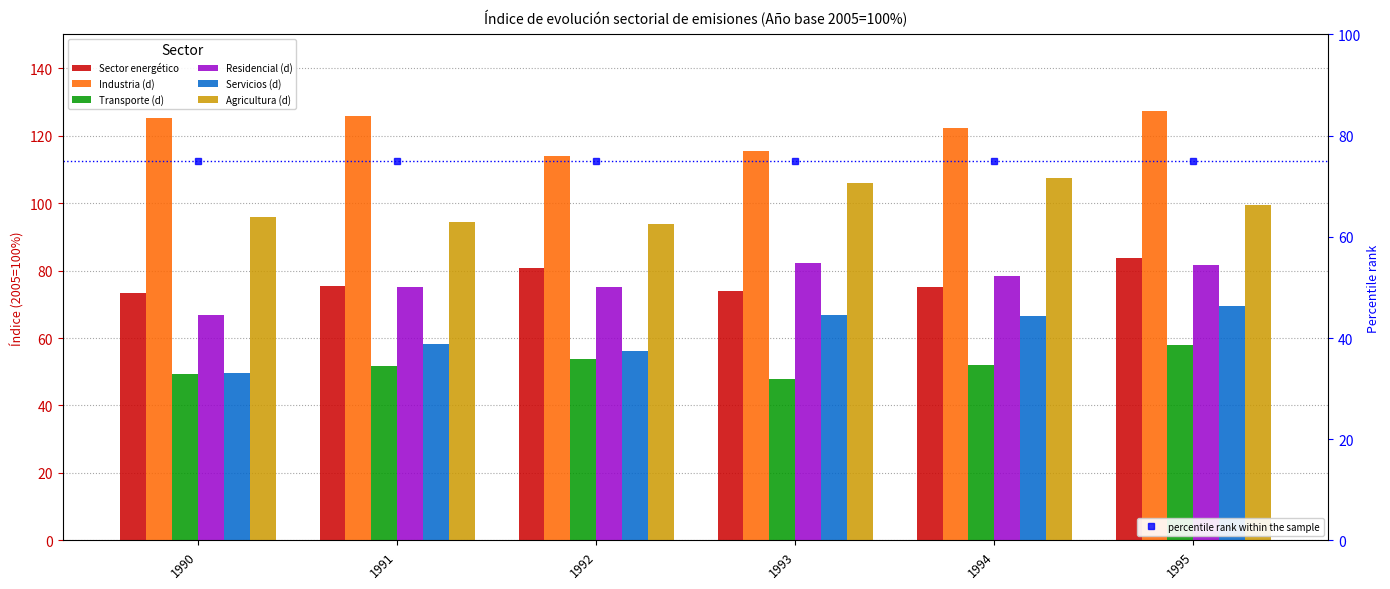

How many groups of bars are there?

6